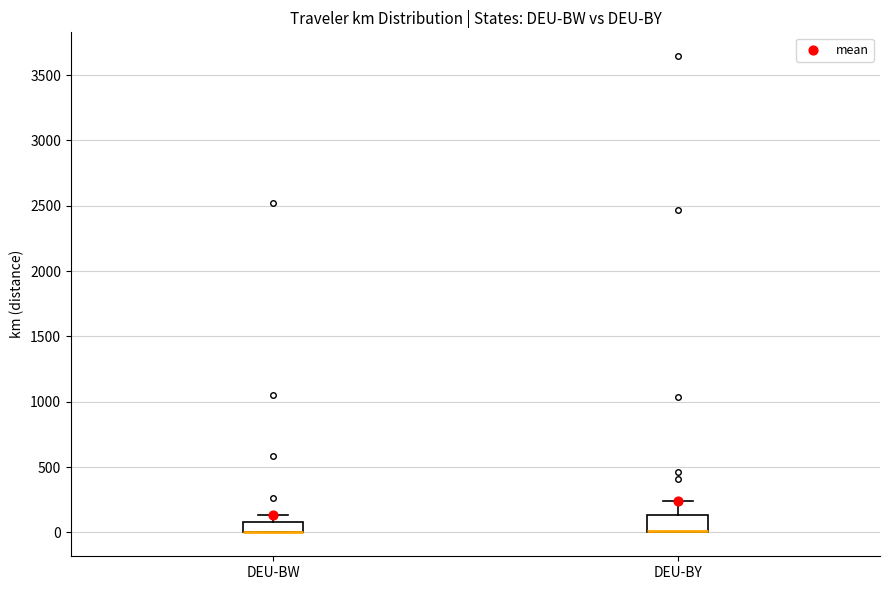

Where is the upper edge of the box for DEU-BY on the y-axis? The values are not printed on the chart, so give them approximately, as read against the axis.

150